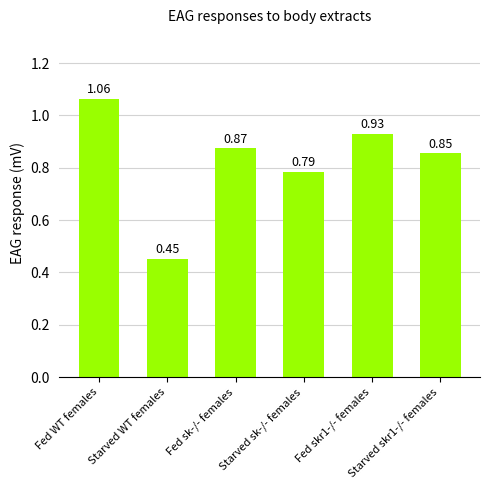

What is the change in value from Starved WT females to Fed skr1-/- females?

+0.5